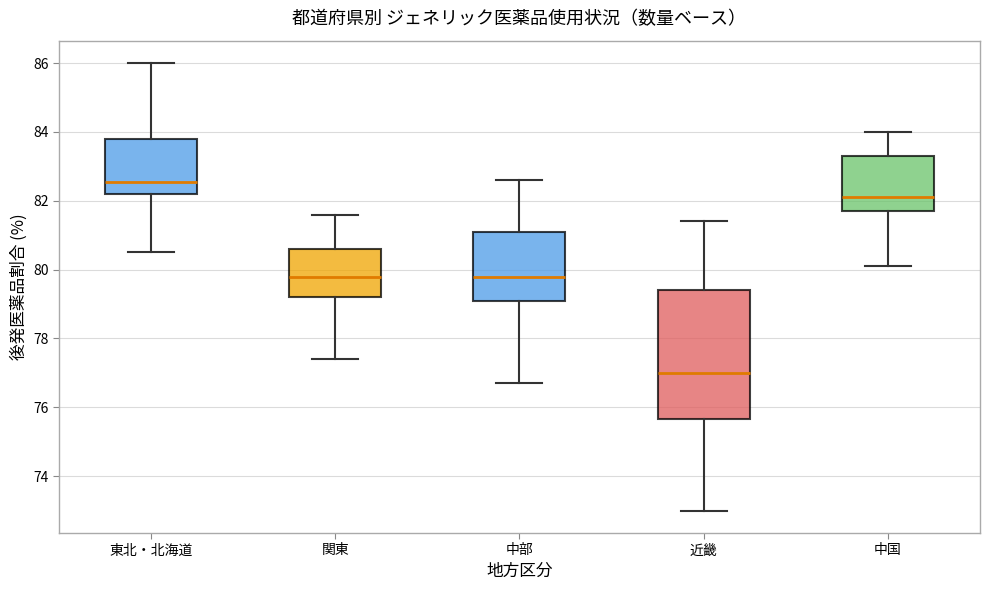

Reading left to right, transcribe this box plot: for each box, give where its median line is, the range the box spans, and where its two whiskers end, as read against the y-axis. The values are not printed on the chart, so give them approximately, as read against the axis.

東北・北海道: median 82.6, box 82.2 to 83.8, whiskers 80.6 to 86.0
関東: median 79.8, box 79.2 to 80.6, whiskers 77.4 to 81.6
中部: median 79.8, box 79.2 to 81.2, whiskers 76.8 to 82.6
近畿: median 77.0, box 75.6 to 79.4, whiskers 73.0 to 81.4
中国: median 82.2, box 81.8 to 83.4, whiskers 80.2 to 84.0